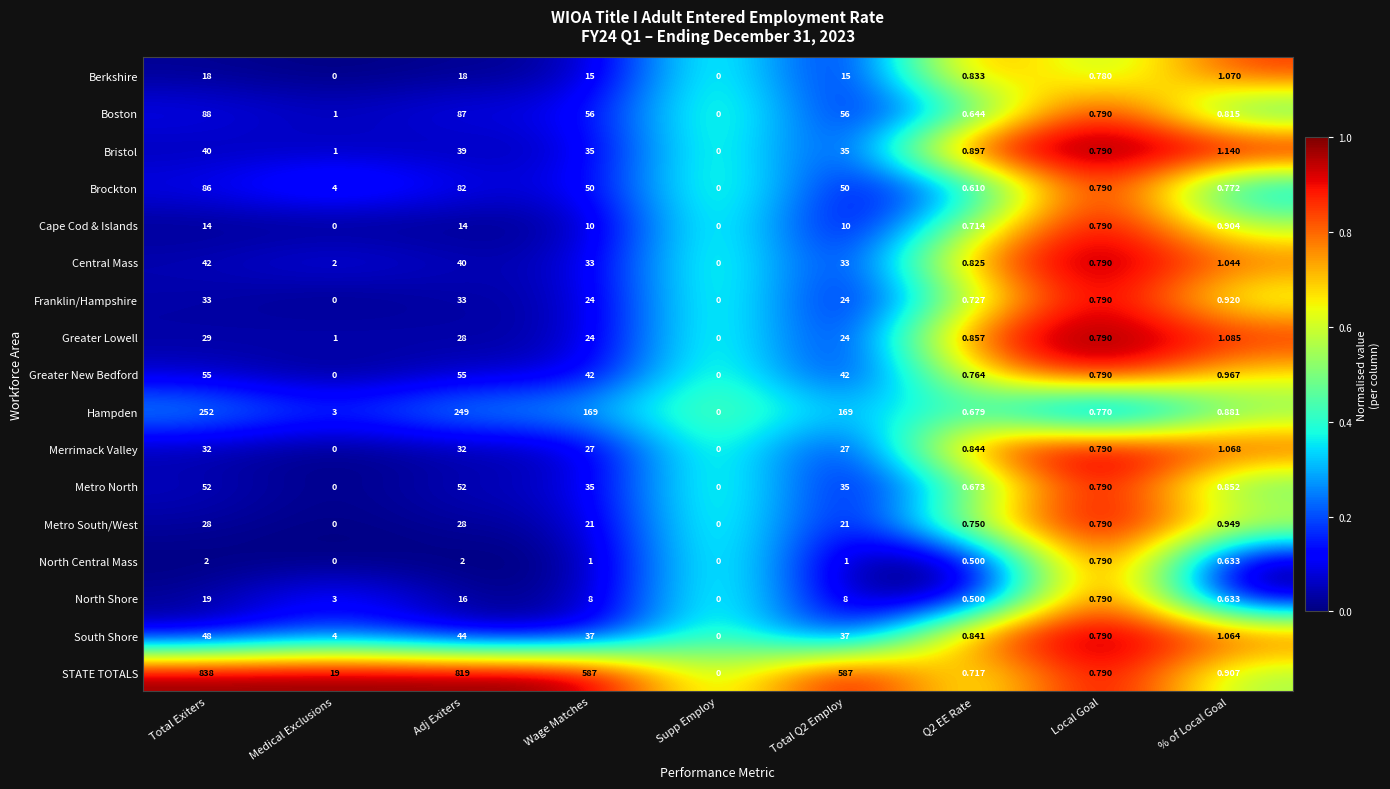

Which series has the largest total across all categories?

STATE TOTALS